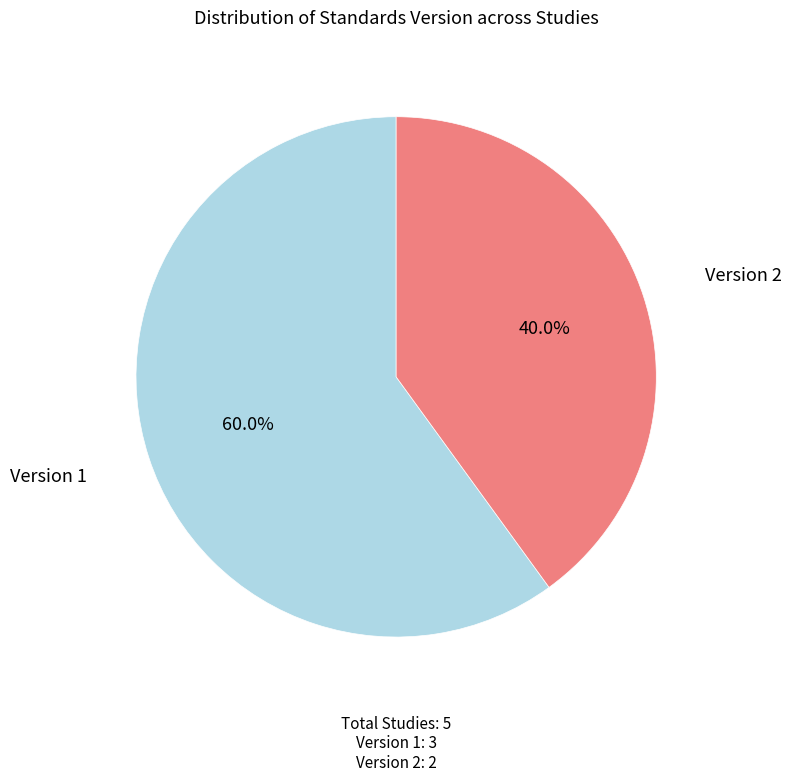

Does any single category account for the majority?

Yes